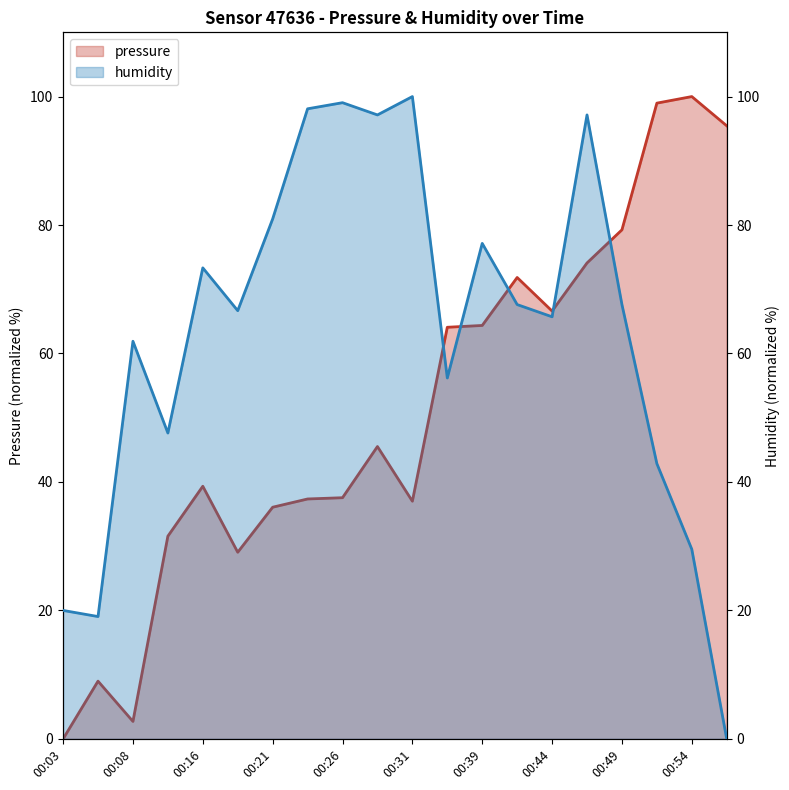

Reading left to right, what are all the values shown in this chart?

pressure: 00:03=0.0	00:05=9.0	00:08=2.7	00:11=31.6	00:16=39.3	00:18=29.1	00:21=36.1	00:23=37.4	00:26=37.5	00:29=45.5	00:31=37.0	00:36=64.1	00:39=64.4	00:41=71.8	00:44=66.6	00:46=74.1	00:49=79.3	00:51=99.0	00:54=100.0	00:56=95.5
humidity: 00:03=20.0	00:05=19.0	00:08=61.9	00:11=47.6	00:16=73.3	00:18=66.7	00:21=81.0	00:23=98.1	00:26=99.0	00:29=97.1	00:31=100.0	00:36=56.2	00:39=77.1	00:41=67.6	00:44=65.7	00:46=97.1	00:49=67.6	00:51=42.9	00:54=29.5	00:56=0.0